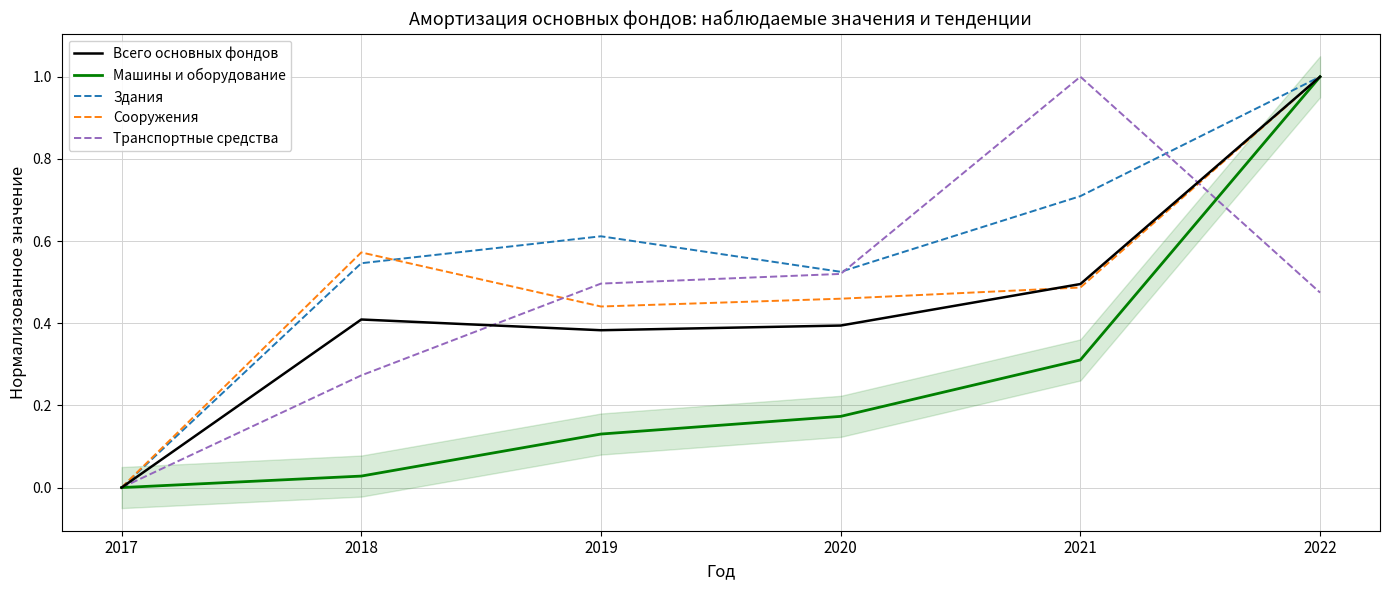

What are all the series names shown in the legend?

Всего основных фондов, Машины и оборудование, Здания, Сооружения, Транспортные средства